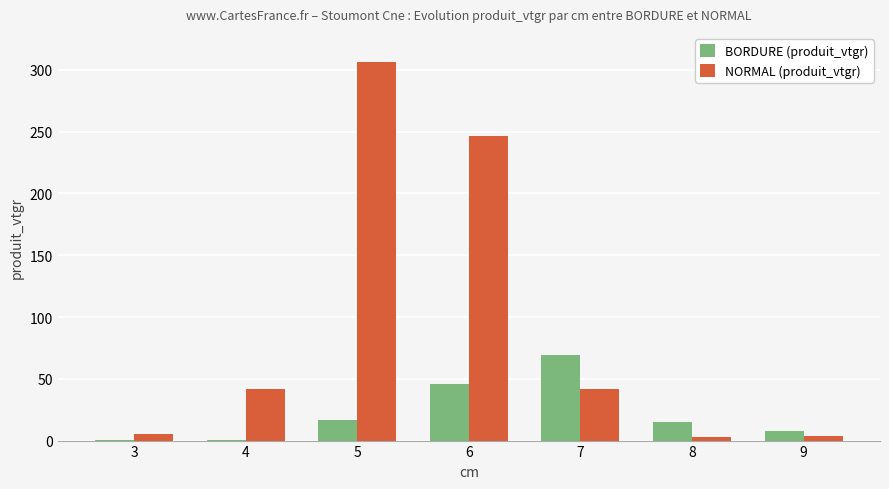

What is the total value across all series at 7?

110.9